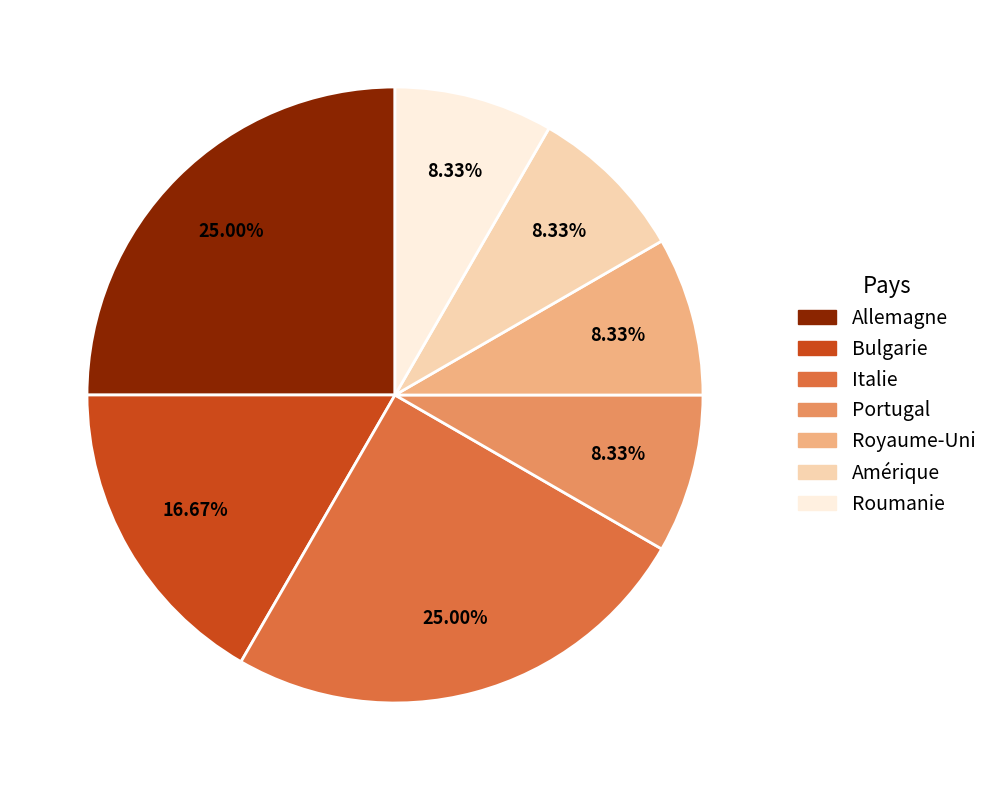

What portion of the pie excludes Royaume-Uni?

91.7%